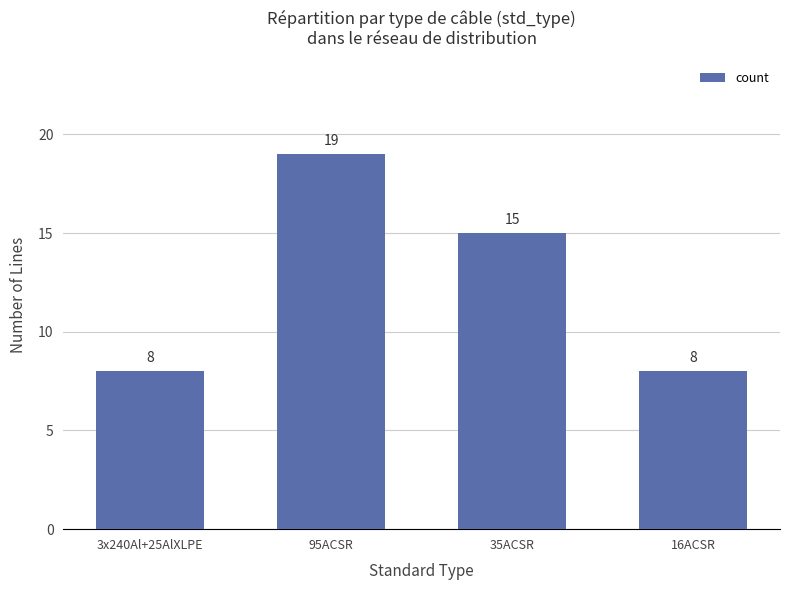

Reading left to right, transcribe all the data shown in this chart.

3x240Al+25AlXLPE=8	95ACSR=19	35ACSR=15	16ACSR=8